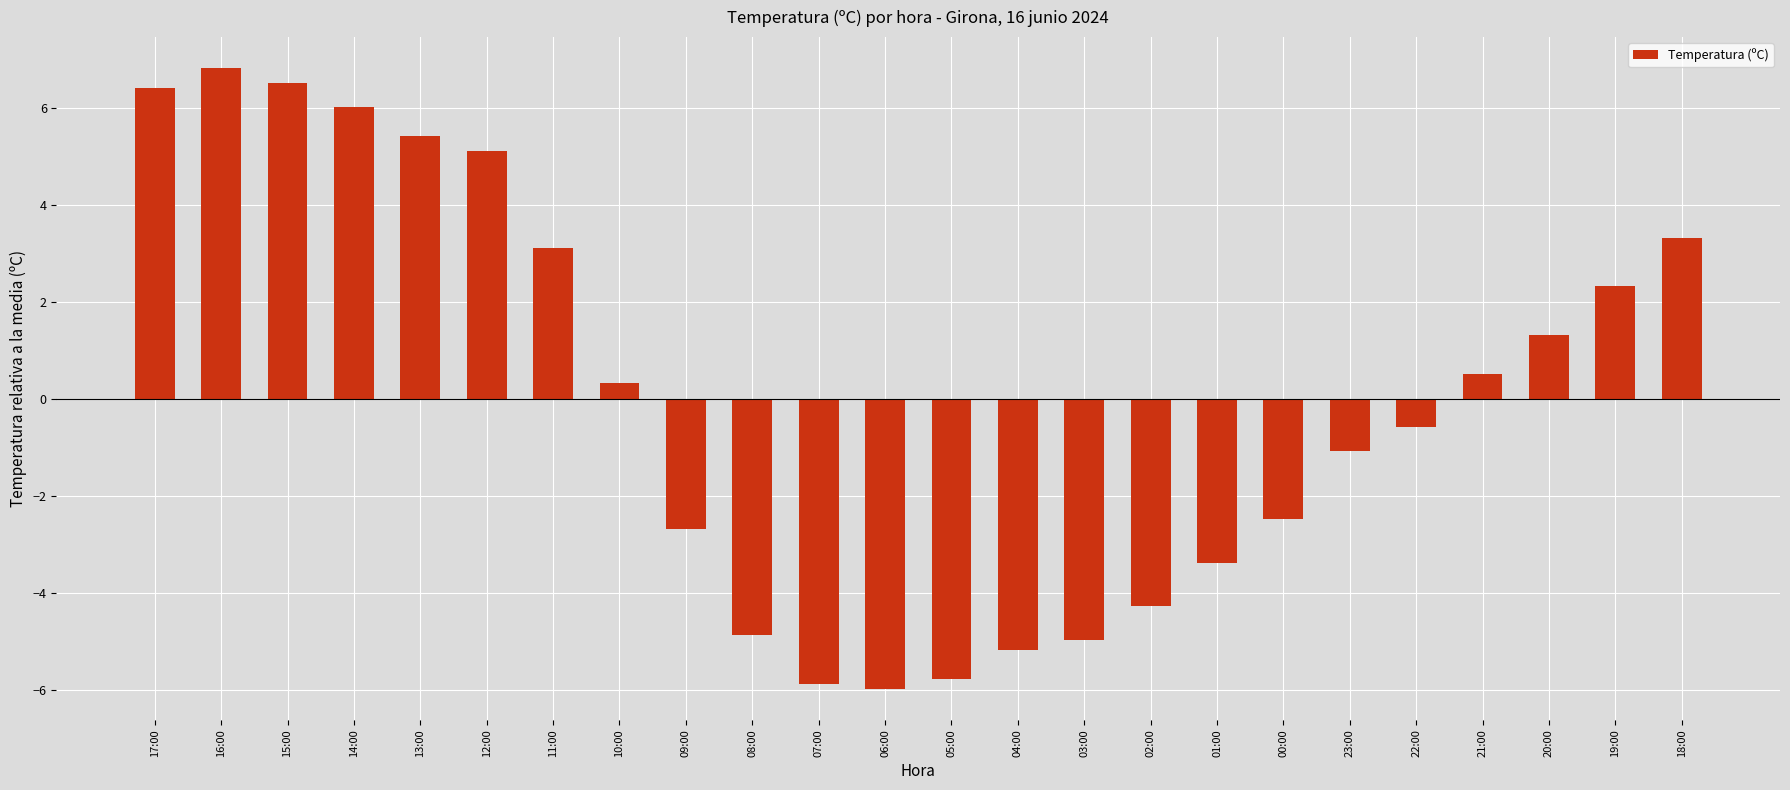

How many values are below zero?

12